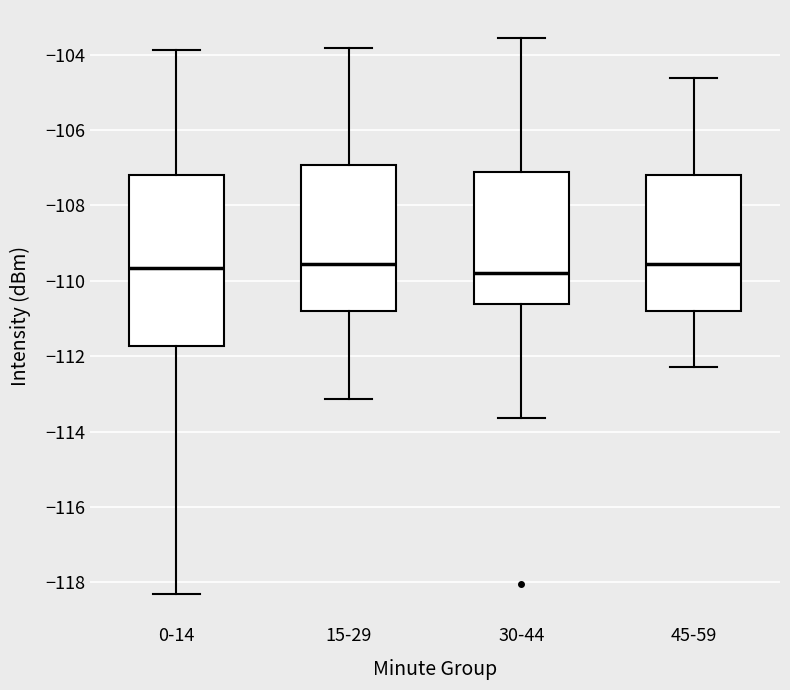

Which box is the tallest, from its lower edge to its upper edge?

0-14